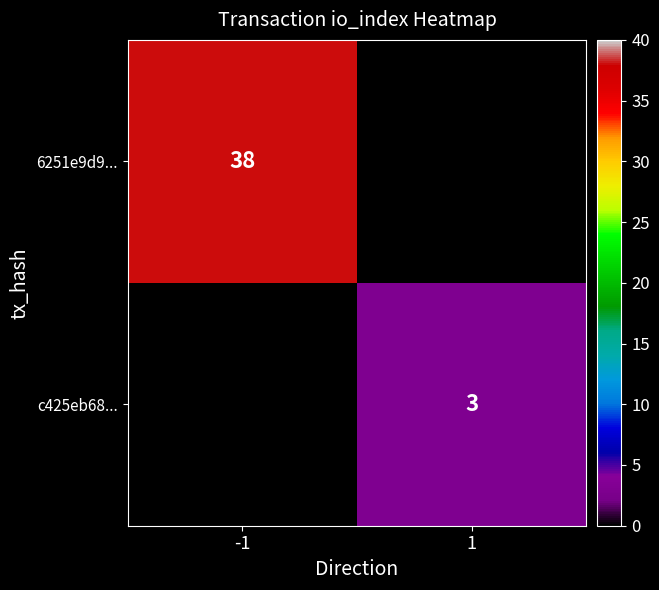

The c425eb68... series shows 3 at 1. True or false?

True